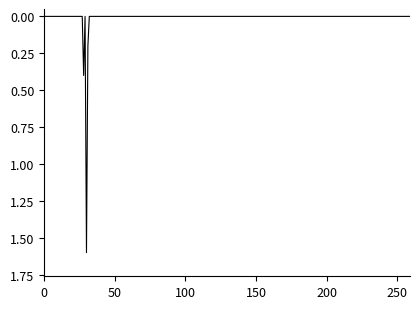

Does the chart display data point markers on the line(s)?

No